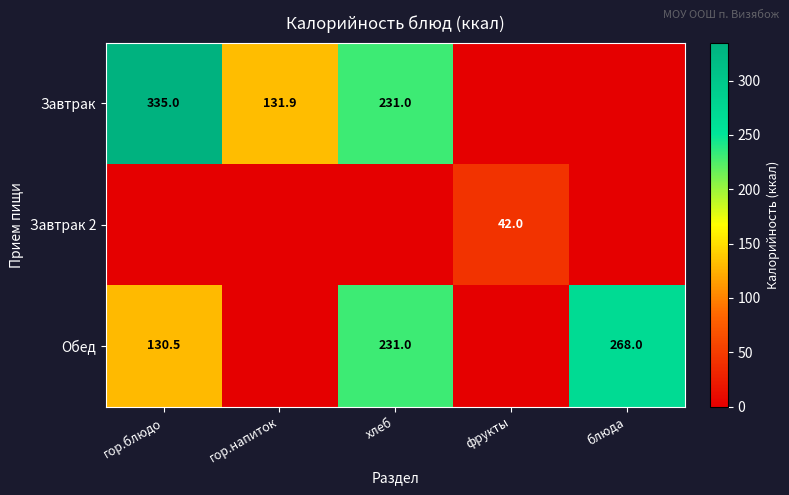

Is it true that Обед equals 187.5 at блюда?

False